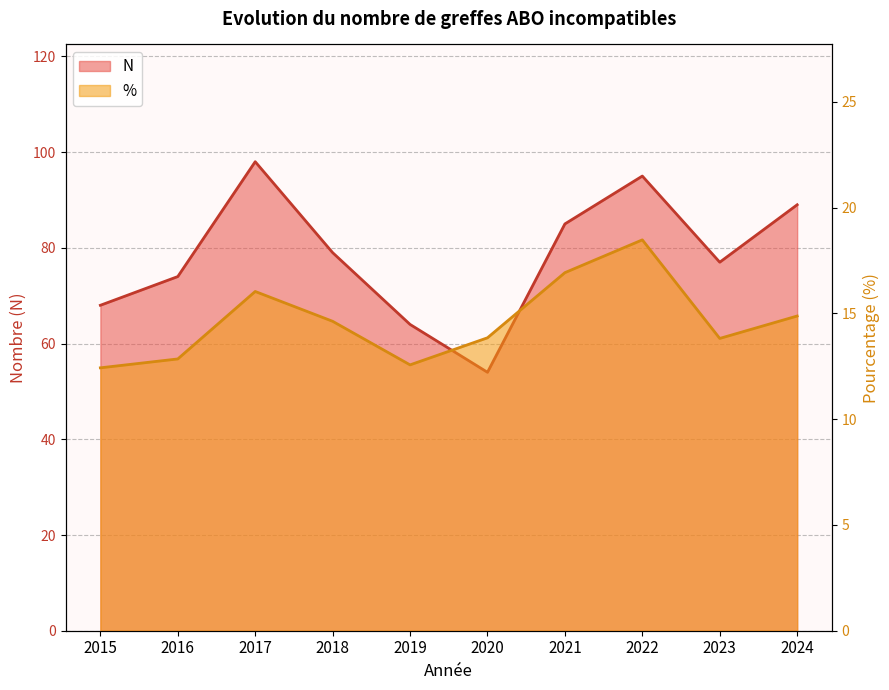

Is the value of % at 2018 greater than the value of N at 2020?

No